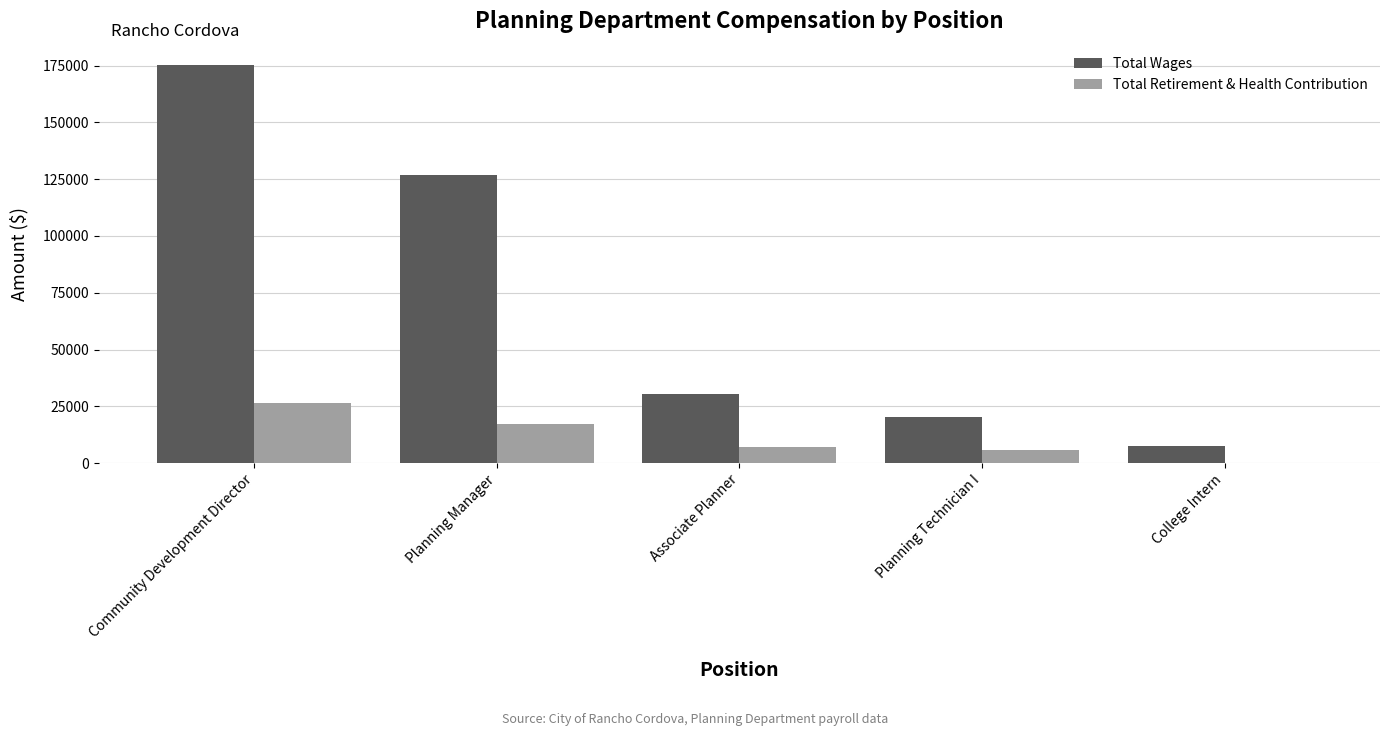

What is the sum of all Total Wages values?

360582